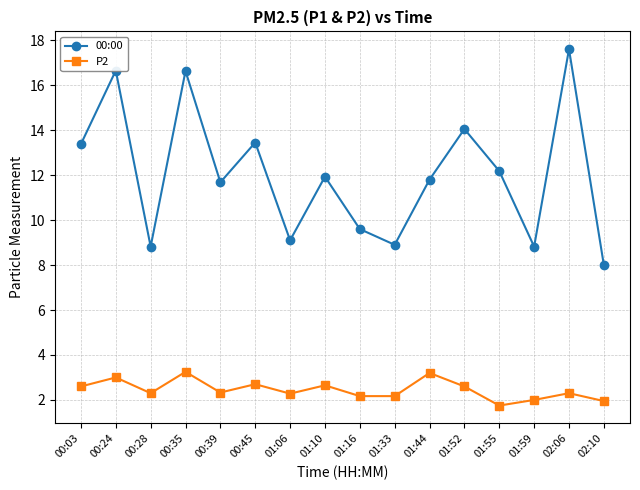

What is the smallest value displayed?

1.8